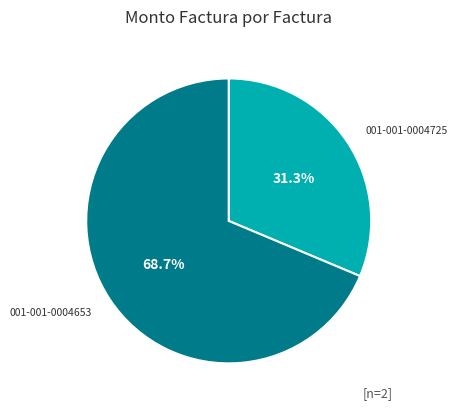

What percentage is NOT represented by 001-001-0004653?

31.3%